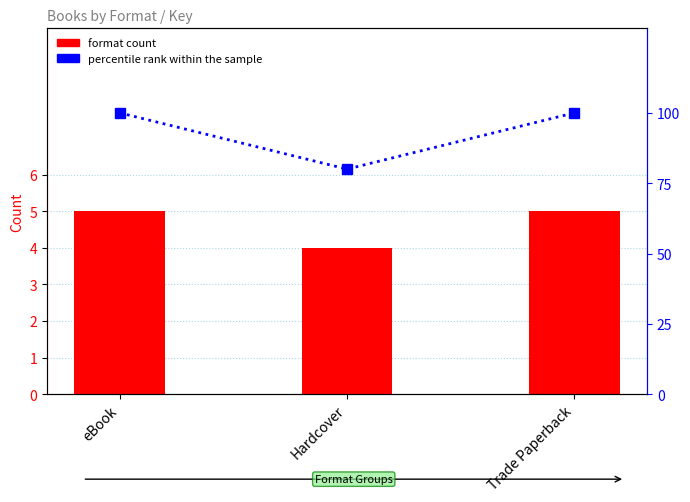

Which label corresponds to the largest value in the chart?

eBook